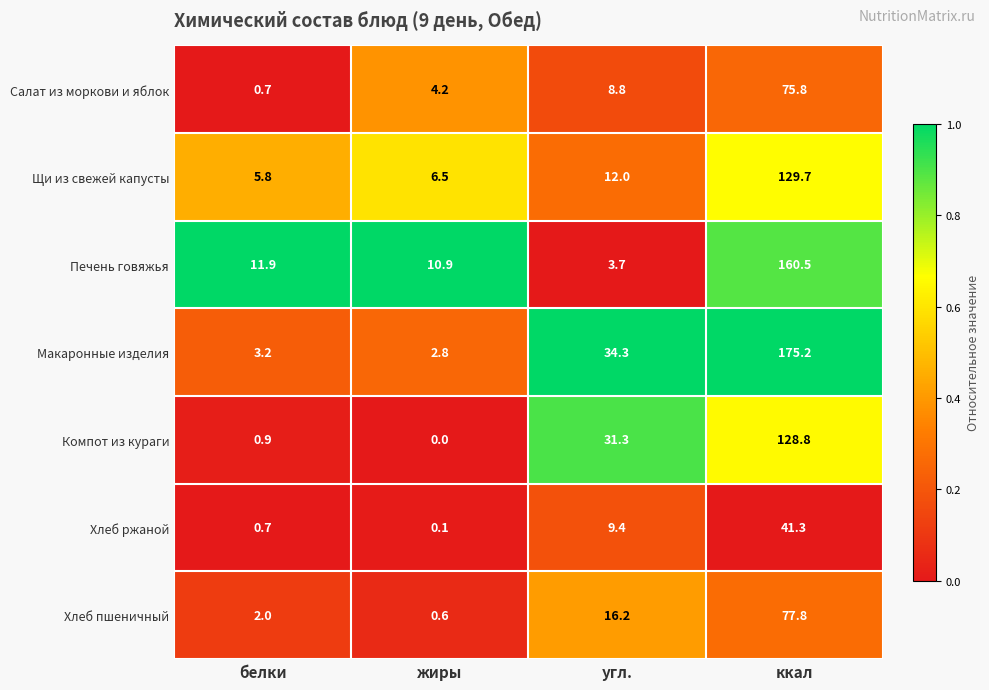

What is the greatest value displayed?

175.2